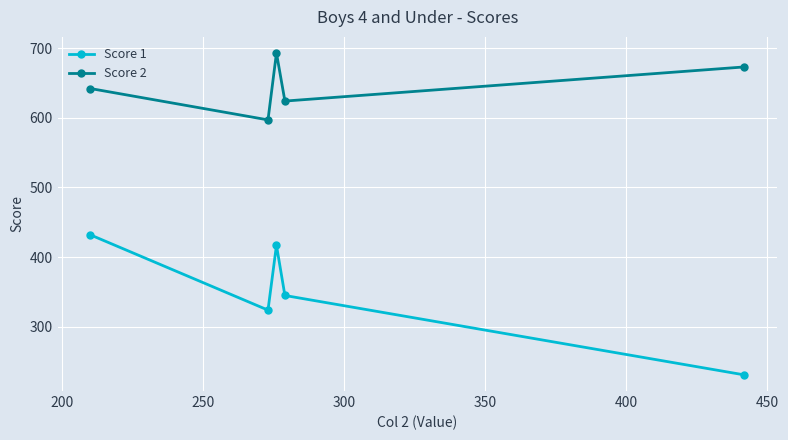

Which series has the largest total across all categories?

Score 2